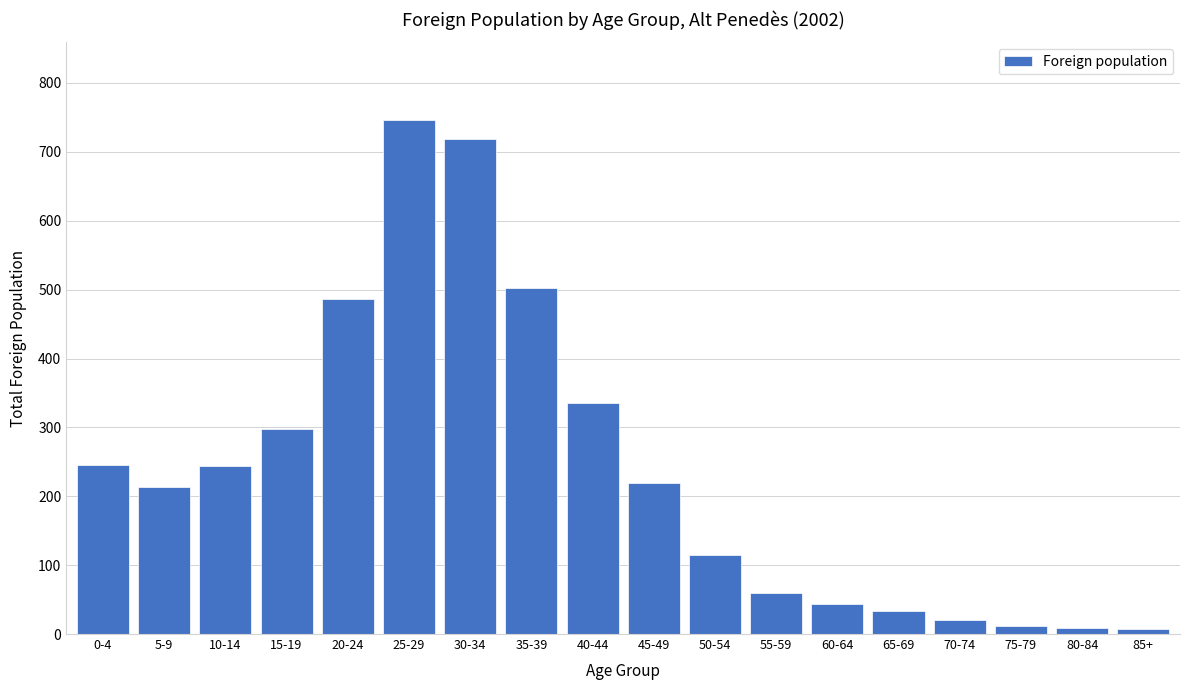

What is the label of the 14th bar from the right?

20-24